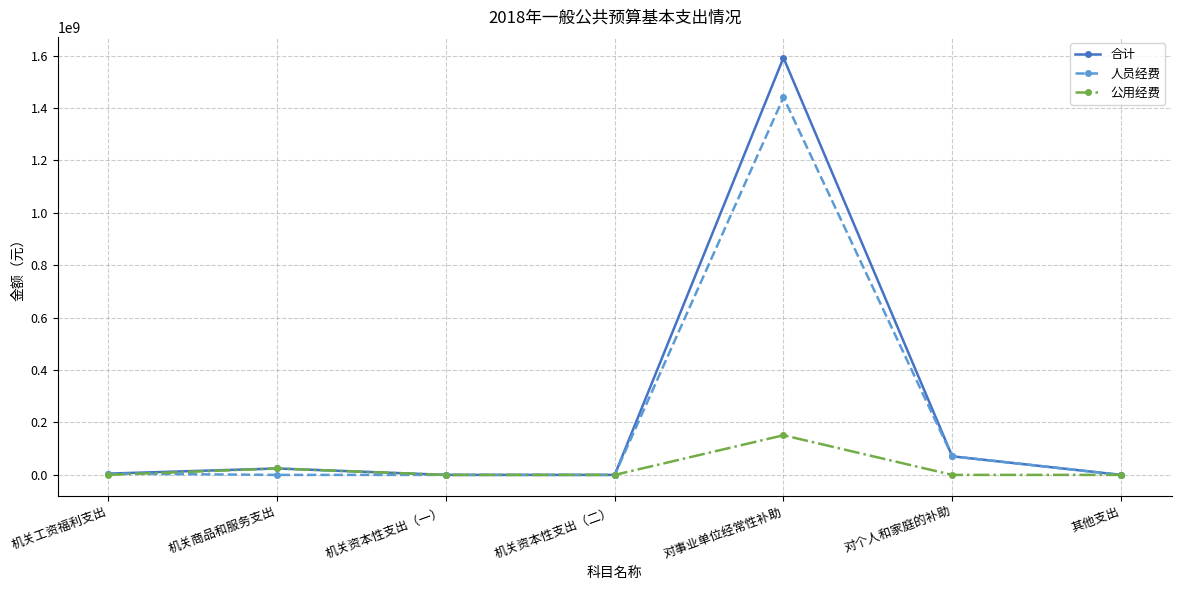

How many lines are shown in the chart?

3